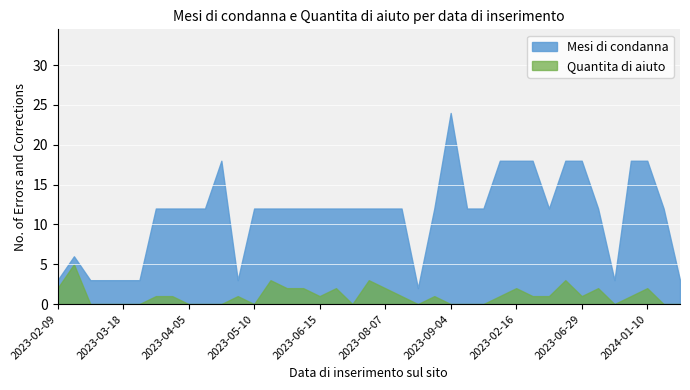

What is the difference between the highest and lowest values at 2023-08-18?

2